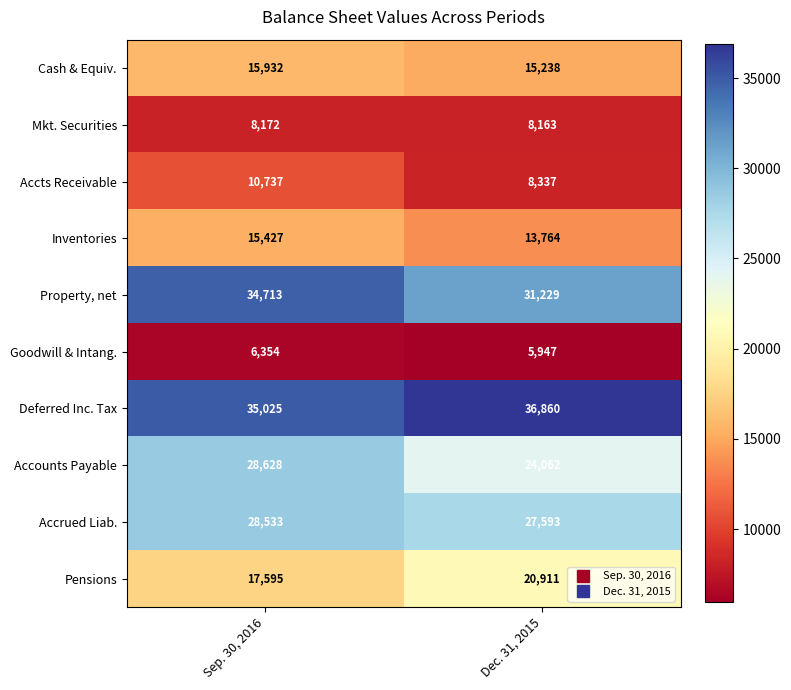

The Property, net series shows 8302 at Dec. 31, 2015. True or false?

False